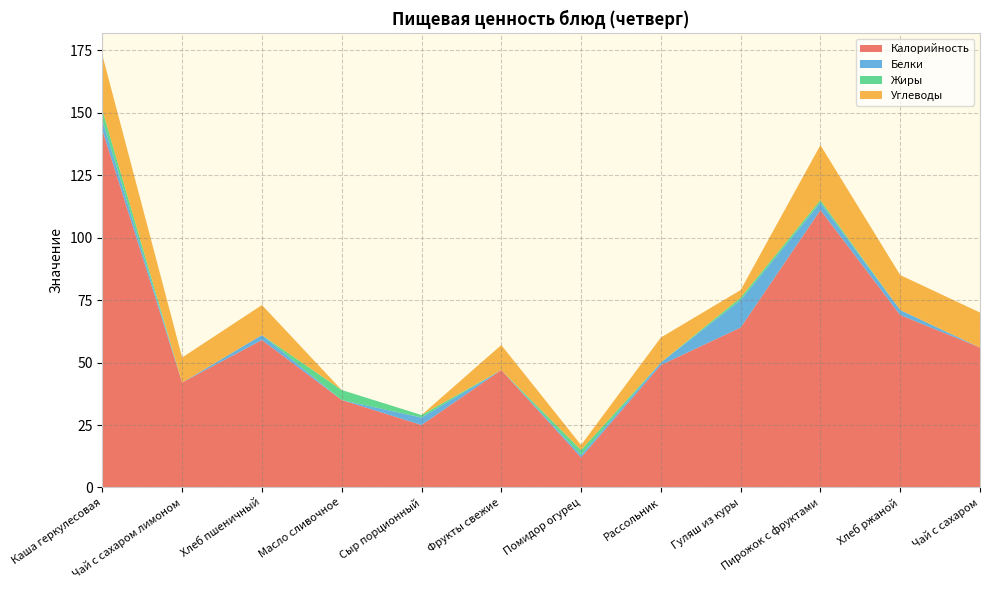

Reading right to left, what are all the values shown in this chart?

Калорийность: Чай с сахаром=56	Хлеб ржаной=69	Пирожок с фруктами=111	Гуляш из куры=64	Рассольник=49	Помидор огурец=12	Фрукты свежие=47	Сыр порционный=25	Масло сливочное=35	Хлеб пшеничный=59	Чай с сахаром лимоном=42	Каша геркулесовая=143
Белки: Чай с сахаром=0	Хлеб ржаной=2	Пирожок с фруктами=3	Гуляш из куры=11	Рассольник=1	Помидор огурец=1	Фрукты свежие=0	Сыр порционный=3	Масло сливочное=0	Хлеб пшеничный=2	Чай с сахаром лимоном=0	Каша геркулесовая=4
Жиры: Чай с сахаром=0	Хлеб ржаной=0	Пирожок с фруктами=1	Гуляш из куры=1	Рассольник=0	Помидор огурец=2	Фрукты свежие=0	Сыр порционный=1	Масло сливочное=4	Хлеб пшеничный=0	Чай с сахаром лимоном=0	Каша геркулесовая=4
Углеводы: Чай с сахаром=14	Хлеб ржаной=14	Пирожок с фруктами=22	Гуляш из куры=3	Рассольник=10	Помидор огурец=2	Фрукты свежие=10	Сыр порционный=0	Масло сливочное=0	Хлеб пшеничный=12	Чай с сахаром лимоном=10	Каша геркулесовая=22